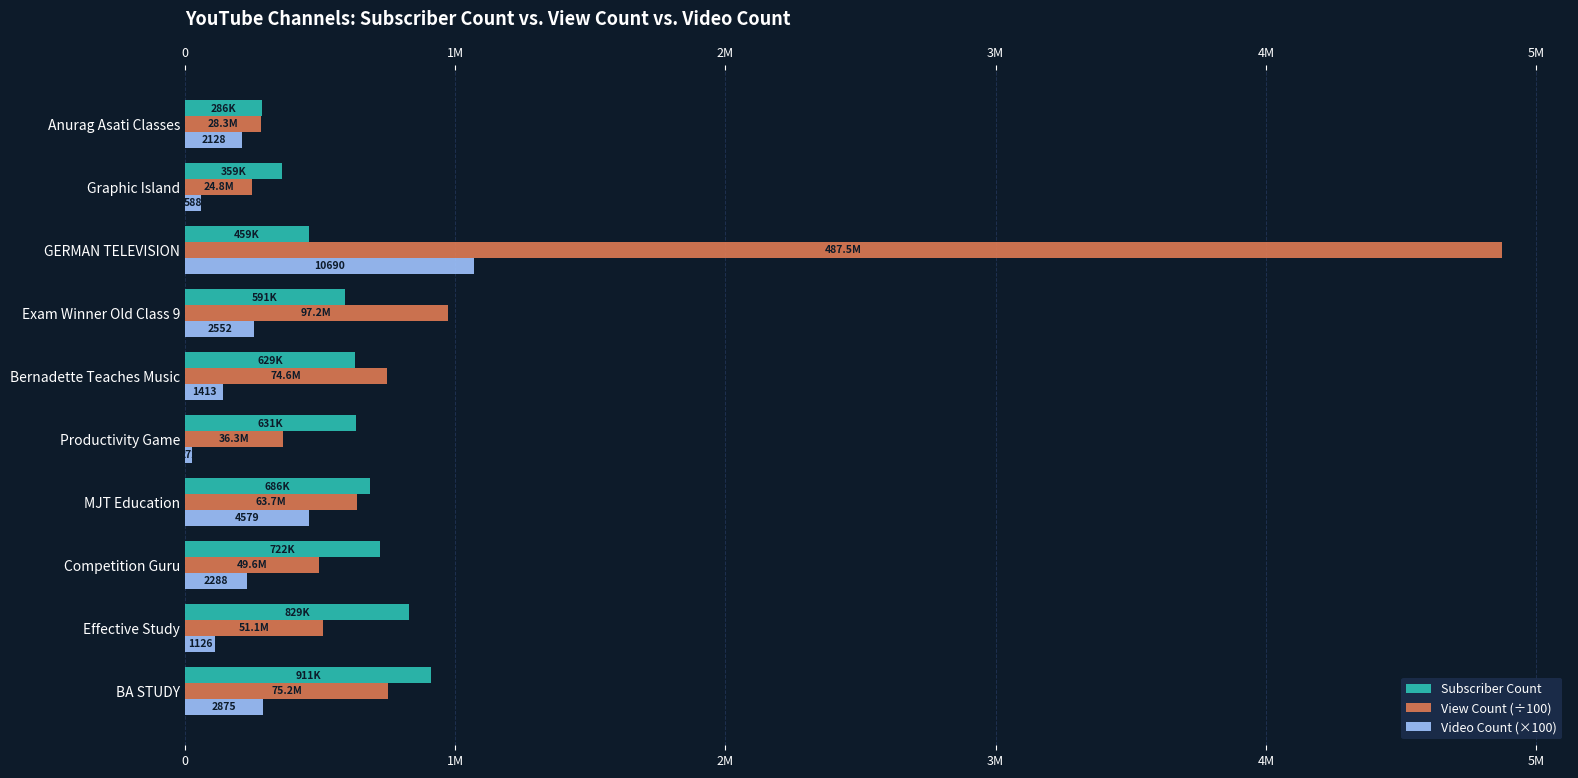

The Video Count (×100) series shows 112600.0 at Effective Study. True or false?

True